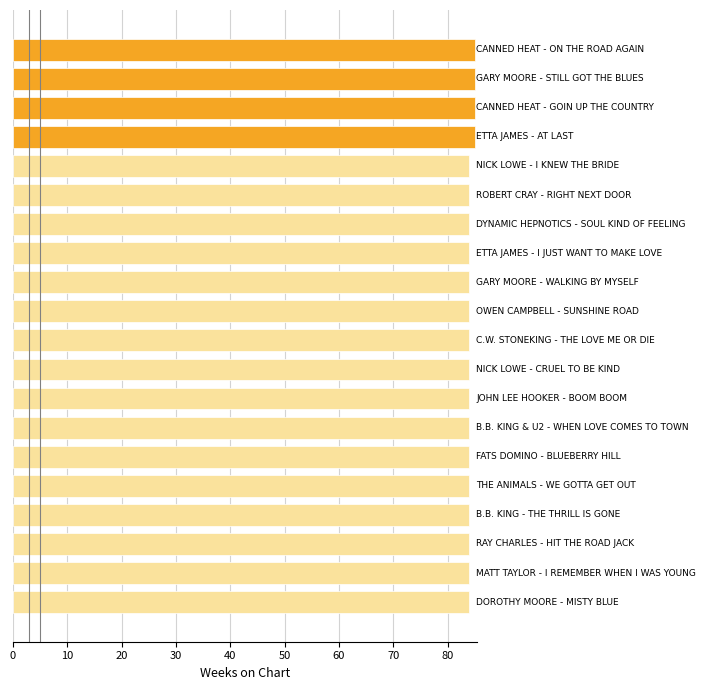

What is the smallest value displayed?

84